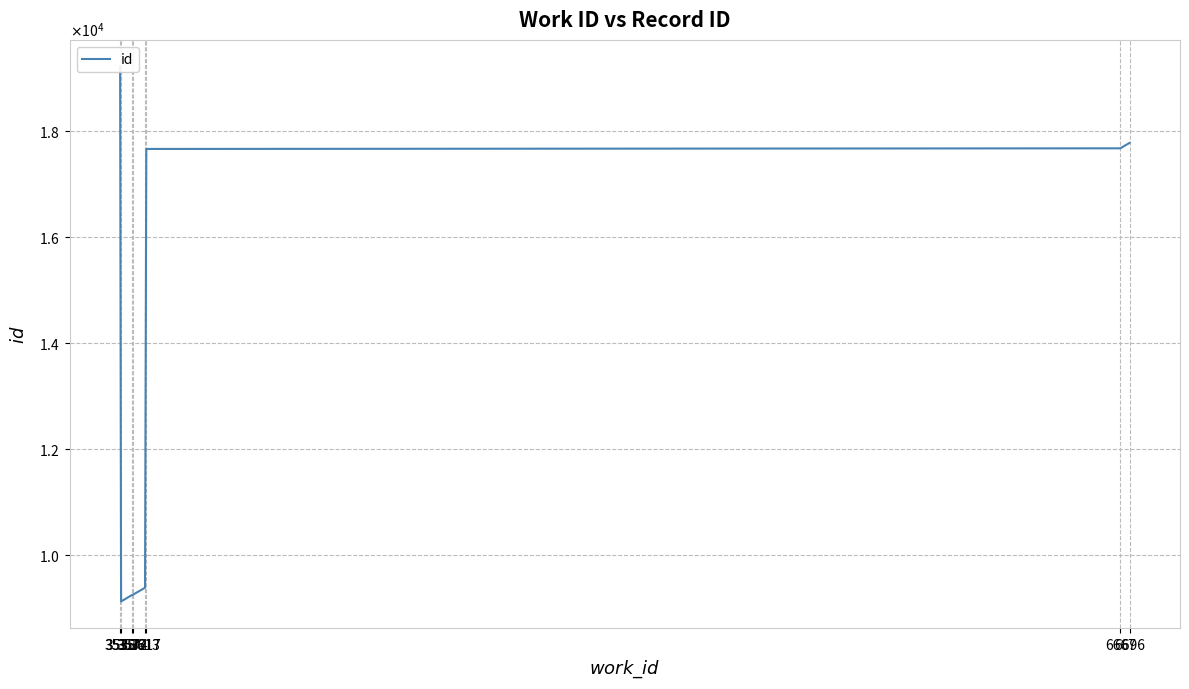

True or false: the data shows 17781 at 6696.

True